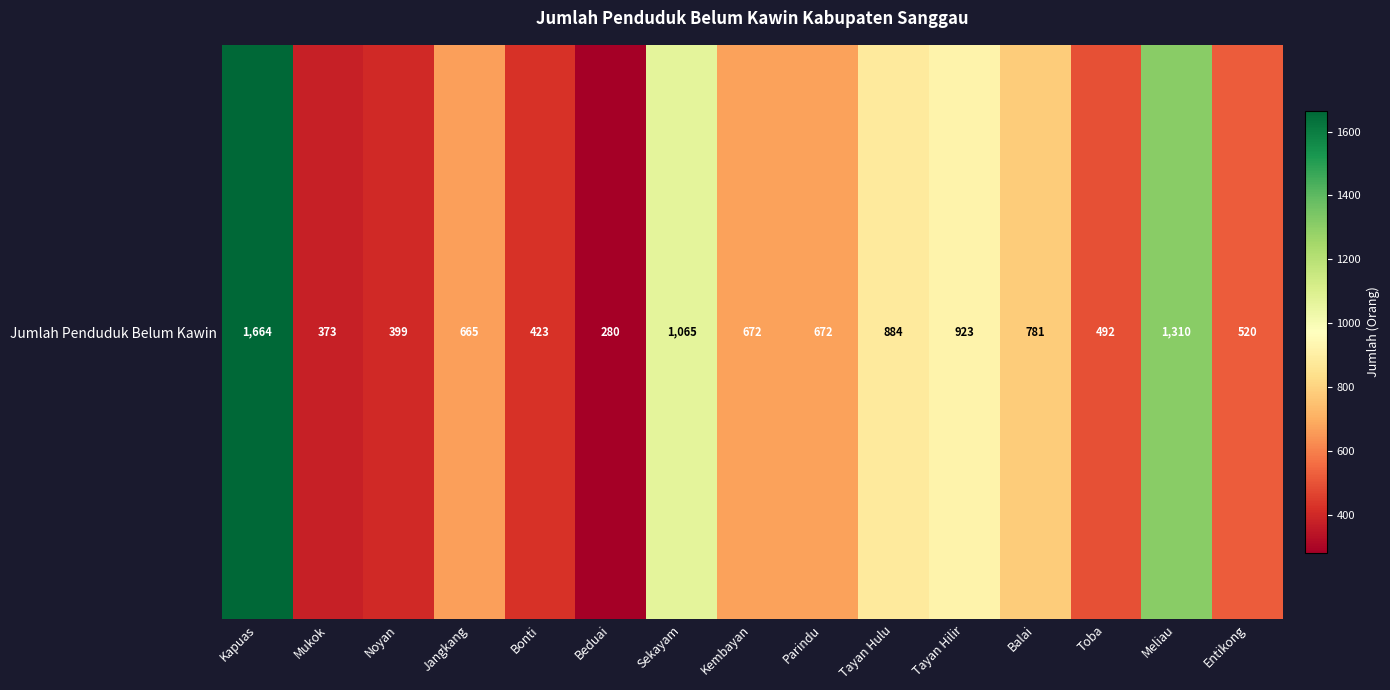

Approximately how many times larger is the value at Jangkang compared to Noyan?

1.7